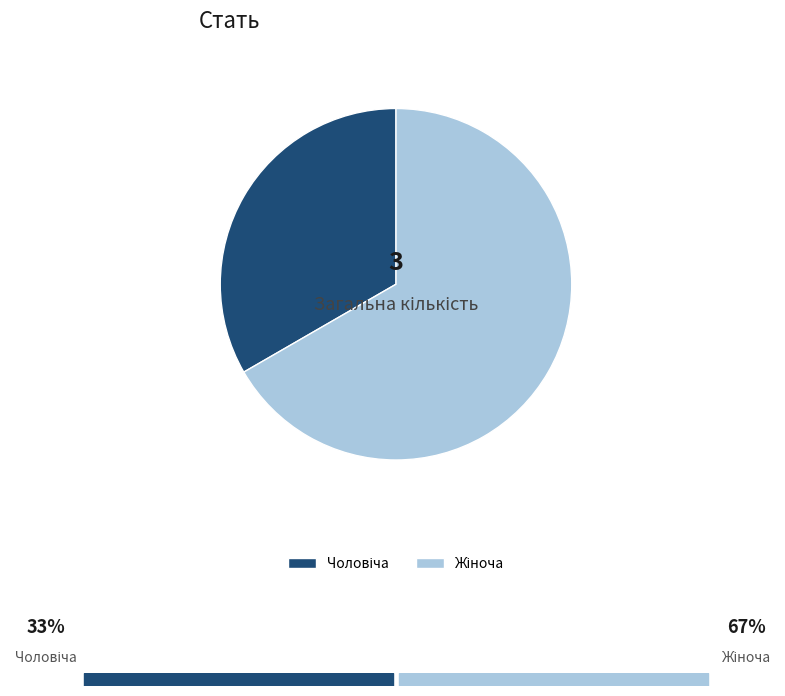

Does any single category account for the majority?

Yes